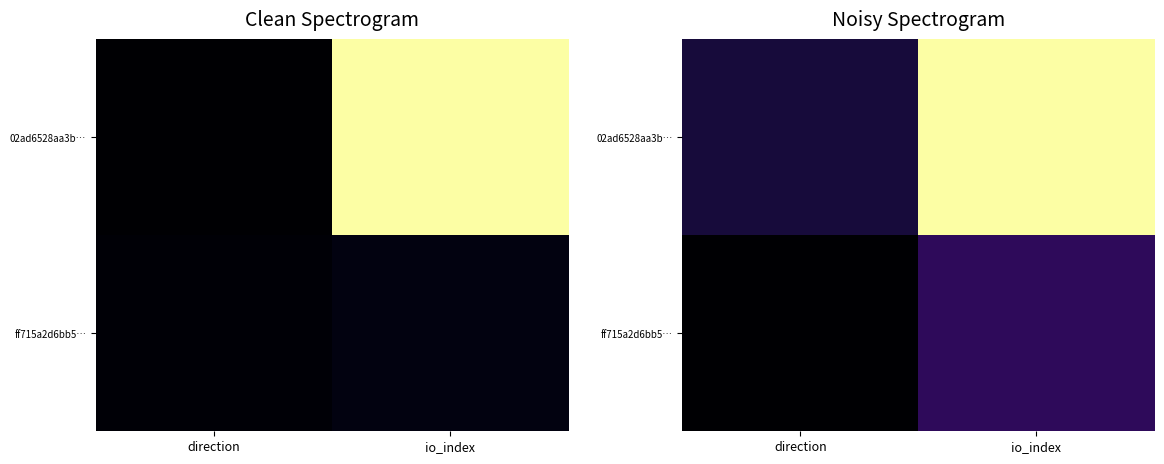

At which label does 02ad6528aa3b… reach its peak?

io_index